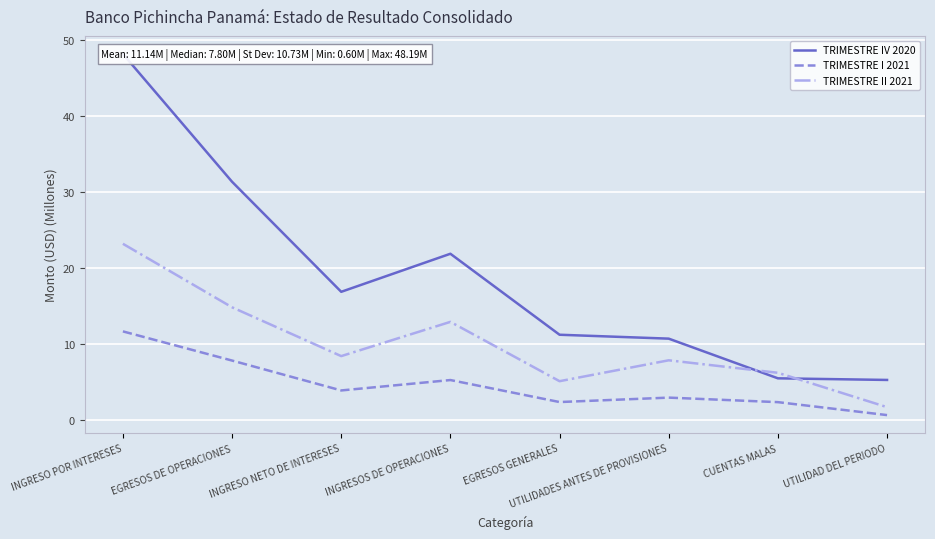

At which label does TRIMESTRE IV 2020 reach its minimum?

UTILIDAD DEL PERIODO